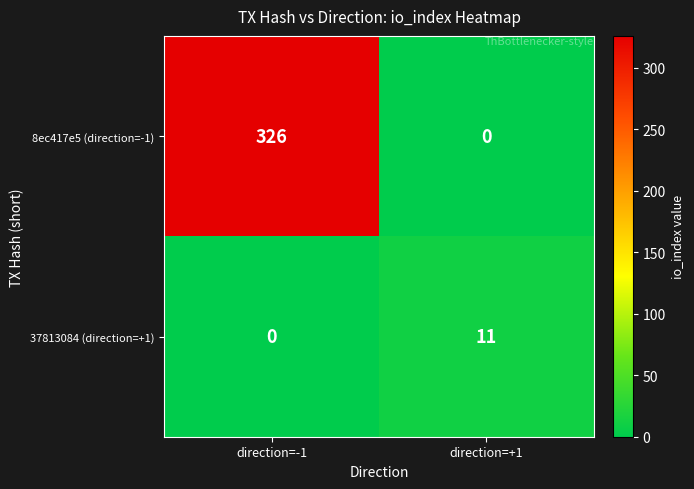

Between direction=-1 and direction=+1, which series saw the biggest shift?

8ec417e5 (direction=-1)